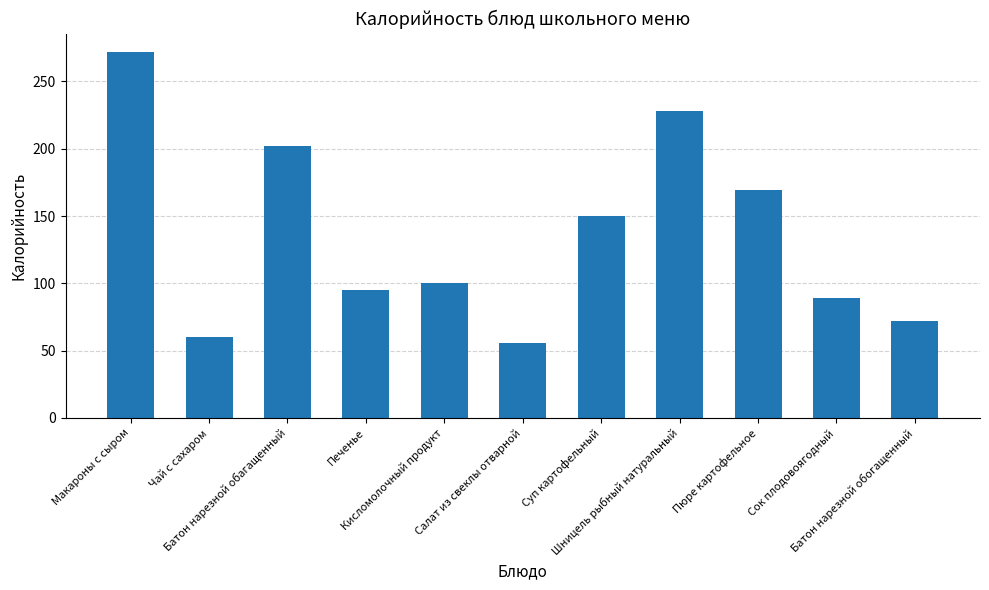

What is the minimum value shown in the chart?

56